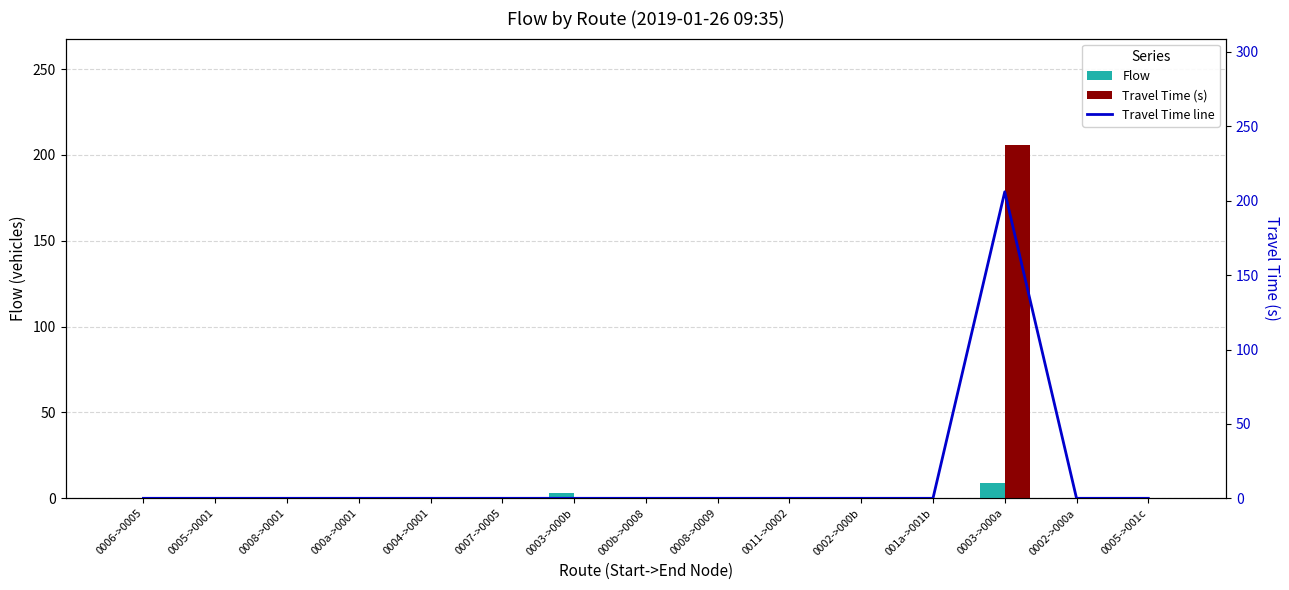

Is the value of Travel Time (s) at 0005->0001 greater than the value of Flow at 0003->000a?

No